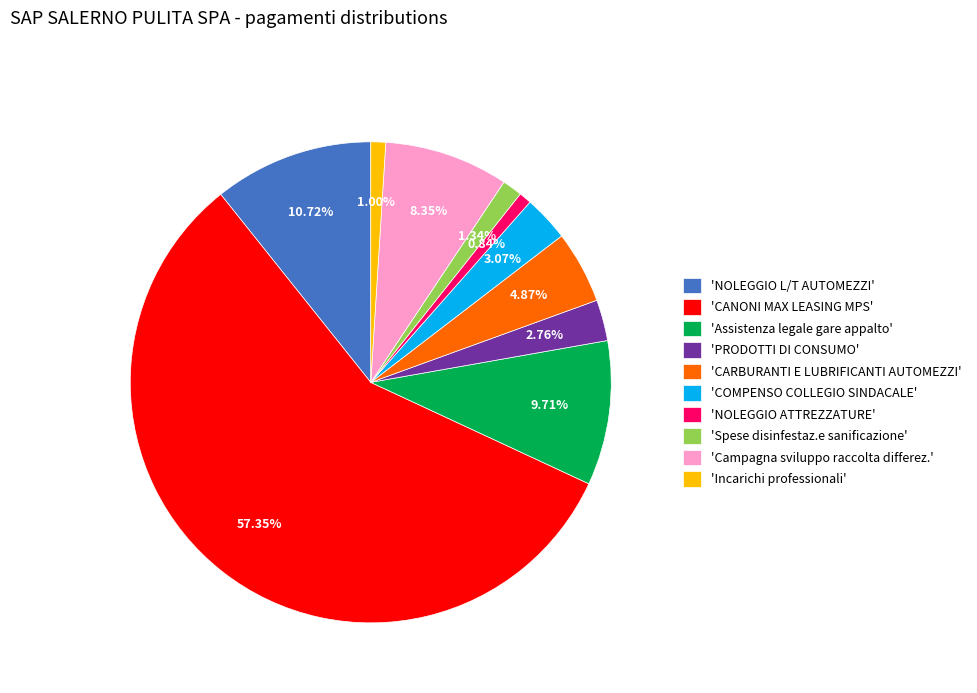

Which category has the biggest portion of the pie?

'CANONI MAX LEASING MPS'